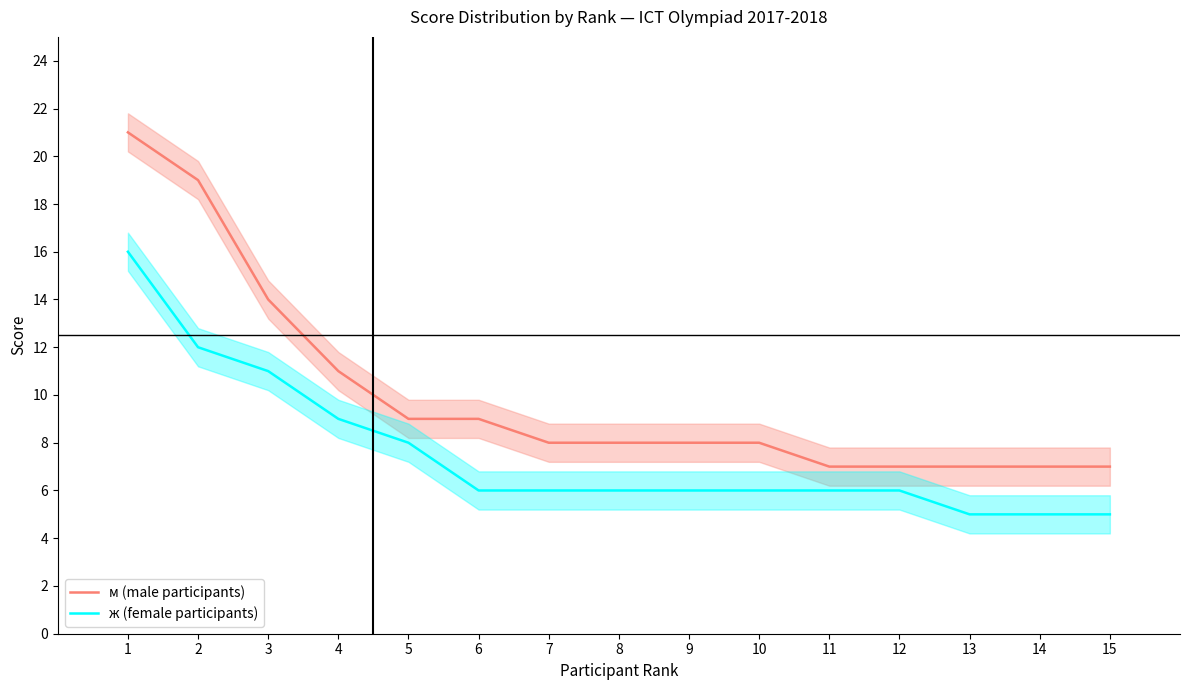

Does the chart have visible grid lines?

No